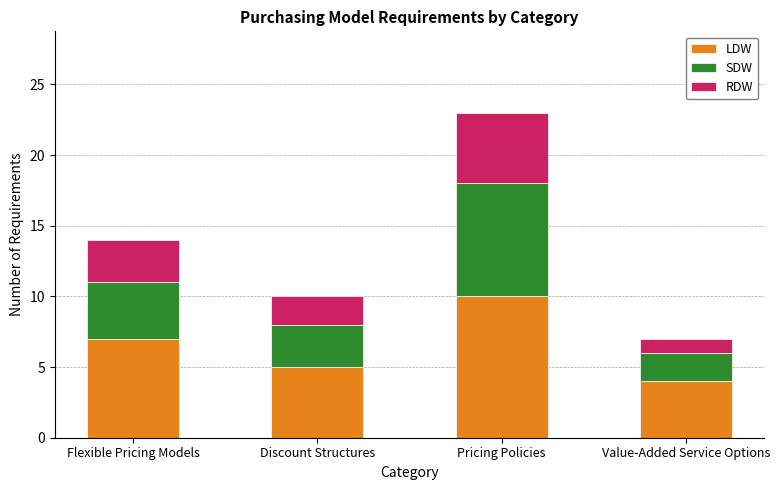

Are the bars grouped side by side (vs. stacked)?

No